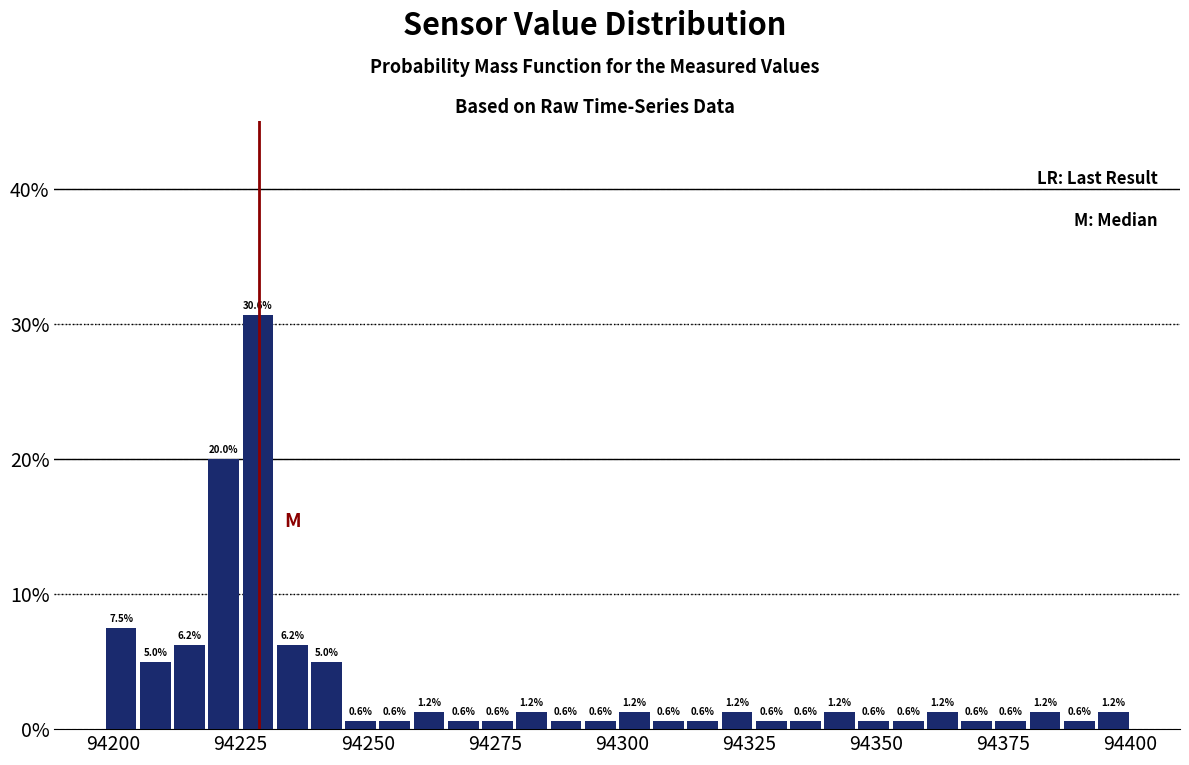

Around what value on the x-axis is the tallest bar? Give the approximate position of its centre, as read against the axis.

94230